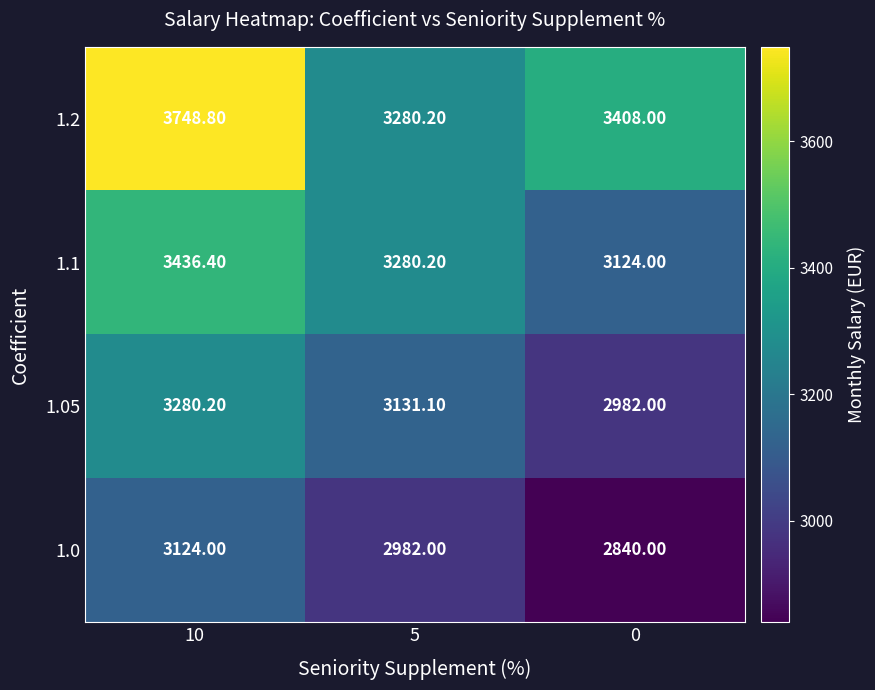

Rank the categories by 1.2 value from highest to lowest.

10, 0, 5